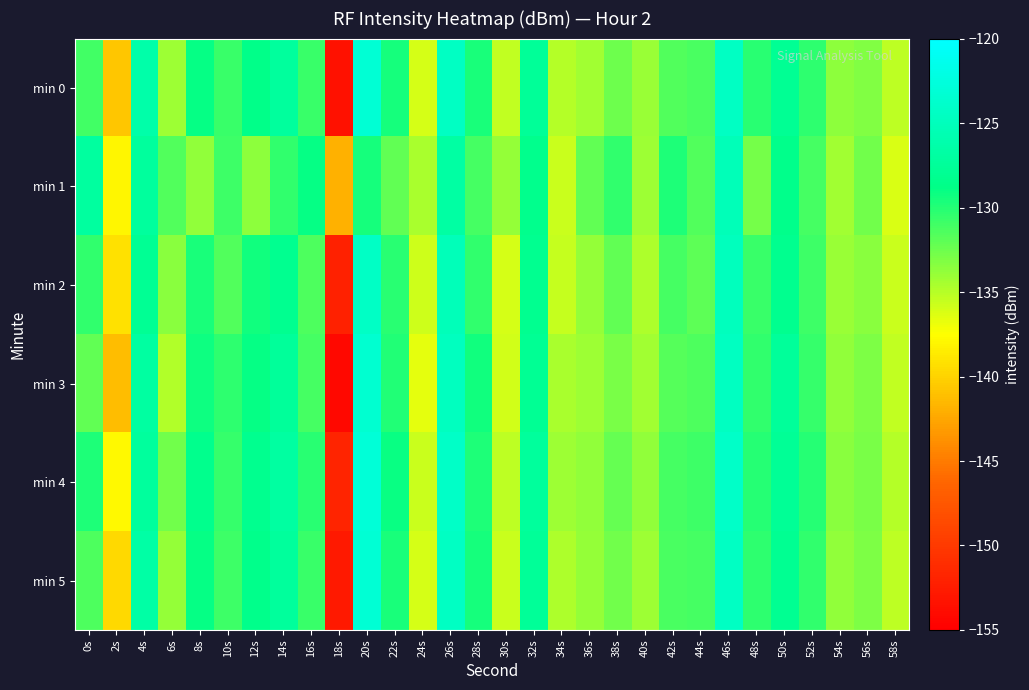

Reading left to right, extract all data points from this chart.

min 0: 0s=-131.0	2s=-140.7	4s=-126.3	6s=-134.1	8s=-128.9	10s=-130.8	12s=-128.7	14s=-127.2	16s=-130.7	18s=-153.5	20s=-123.2	22s=-129.5	24s=-136.1	26s=-124.5	28s=-129.7	30s=-135.4	32s=-127.5	34s=-134.9	36s=-134.3	38s=-132.5	40s=-134.0	42s=-131.5	44s=-131.3	46s=-124.4	48s=-130.2	50s=-127.9	52s=-130.3	54s=-133.6	56s=-133.2	58s=-135.2
min 1: 0s=-127.0	2s=-138.0	4s=-127.1	6s=-131.5	8s=-133.7	10s=-130.9	12s=-133.6	14s=-130.5	16s=-129.0	18s=-142.0	20s=-129.5	22s=-132.1	24s=-134.5	26s=-126.8	28s=-131.2	30s=-133.9	32s=-128.4	34s=-135.7	36s=-132.1	38s=-130.5	40s=-134.2	42s=-129.8	44s=-131.6	46s=-125.3	48s=-132.8	50s=-128.5	52s=-131.1	54s=-134.3	56s=-132.7	58s=-136.2
min 2: 0s=-130.5	2s=-139.2	4s=-127.8	6s=-133.4	8s=-129.6	10s=-131.5	12s=-129.3	14s=-128.1	16s=-131.4	18s=-152.1	20s=-124.3	22s=-130.2	24s=-135.8	26s=-125.1	28s=-130.4	30s=-136.1	32s=-128.2	34s=-135.5	36s=-133.9	38s=-132.1	40s=-134.7	42s=-131.2	44s=-131.9	46s=-124.9	48s=-130.8	50s=-128.3	52s=-130.9	54s=-134.0	56s=-133.5	58s=-135.7
min 3: 0s=-132.1	2s=-141.3	4s=-126.9	6s=-134.8	8s=-129.2	10s=-130.3	12s=-128.9	14s=-127.5	16s=-131.1	18s=-154.2	20s=-123.5	22s=-129.9	24s=-136.6	26s=-124.7	28s=-129.4	30s=-135.9	32s=-127.8	34s=-134.6	36s=-134.1	38s=-132.9	40s=-134.3	42s=-131.7	44s=-131.4	46s=-124.6	48s=-130.5	50s=-127.4	52s=-130.6	54s=-133.8	56s=-133.1	58s=-135.4
min 4: 0s=-129.8	2s=-137.9	4s=-127.2	6s=-132.7	8s=-128.4	10s=-130.6	12s=-128.3	14s=-126.9	16s=-130.2	18s=-151.8	20s=-122.9	22s=-129.1	24s=-135.7	26s=-124.2	28s=-129.8	30s=-135.2	32s=-127.3	34s=-134.2	36s=-133.7	38s=-132.3	40s=-133.8	42s=-131.1	44s=-130.9	46s=-124.1	48s=-130.0	50s=-127.7	52s=-130.1	54s=-133.4	56s=-132.9	58s=-135.0
min 5: 0s=-131.4	2s=-139.6	4s=-126.6	6s=-133.9	8s=-129.0	10s=-130.9	12s=-128.6	14s=-127.3	16s=-130.8	18s=-152.7	20s=-123.2	22s=-129.6	24s=-136.0	26s=-124.4	28s=-129.5	30s=-135.6	32s=-127.6	34s=-134.7	36s=-133.9	38s=-132.6	40s=-134.1	42s=-131.3	44s=-131.2	46s=-124.4	48s=-130.3	50s=-128.0	52s=-130.4	54s=-133.7	56s=-133.0	58s=-135.2